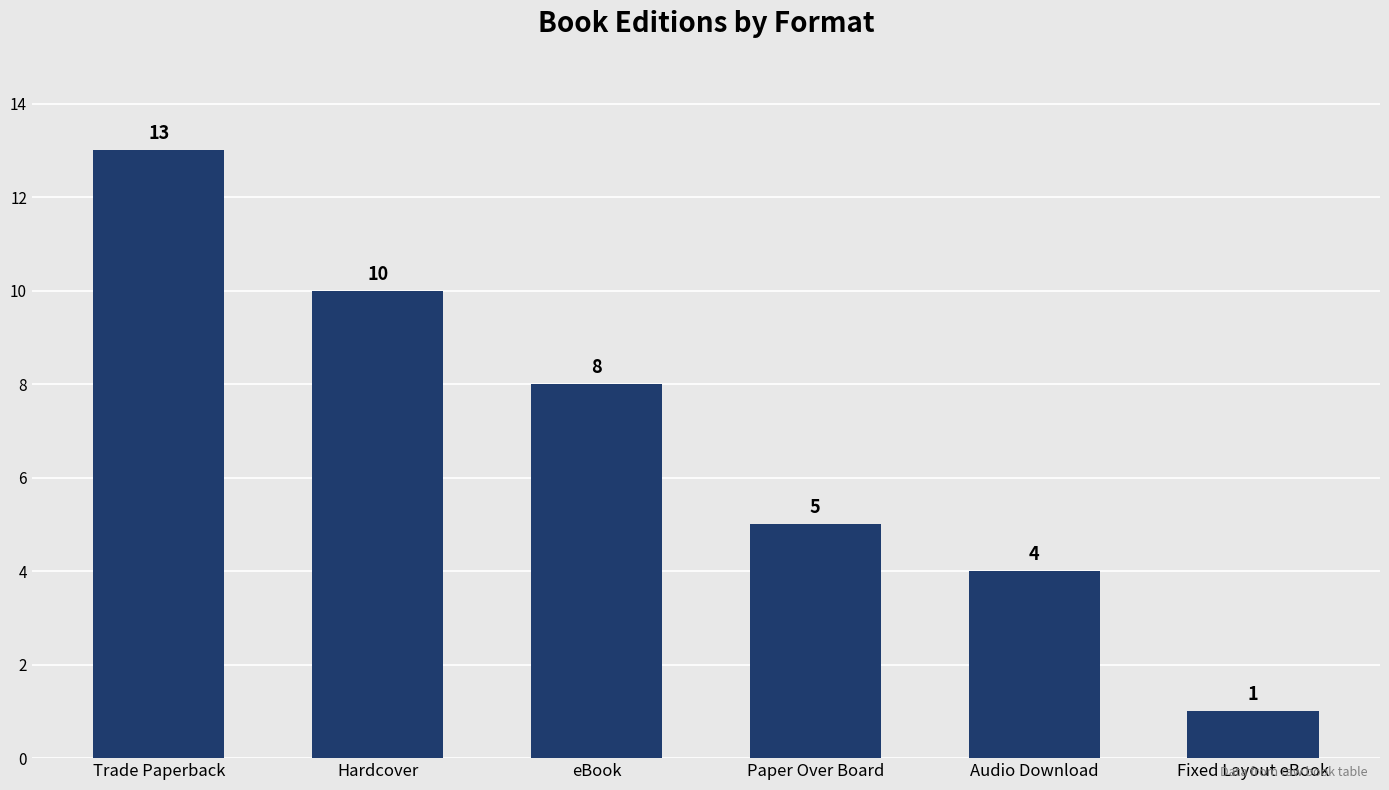

Rank the categories by value from highest to lowest.

Trade Paperback, Hardcover, eBook, Paper Over Board, Audio Download, Fixed Layout eBook